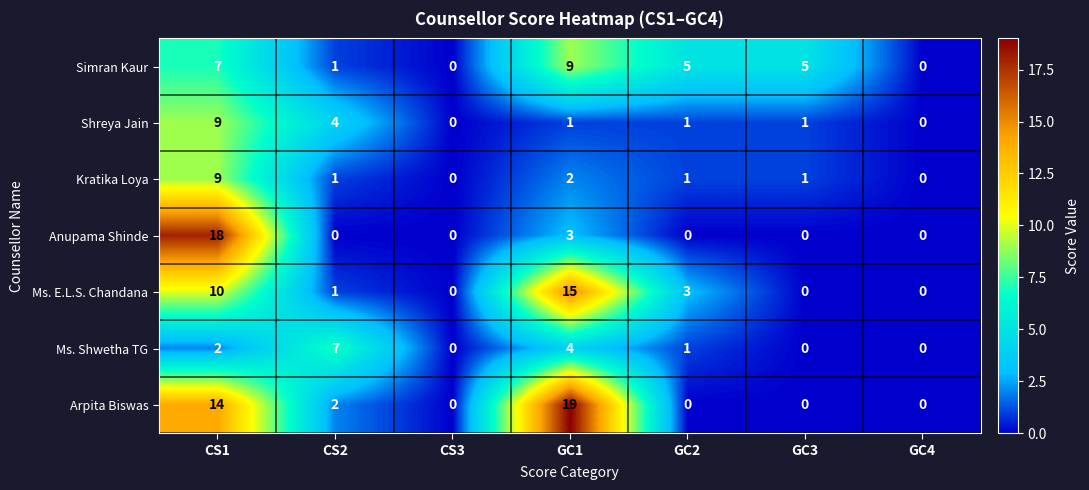

What is the sum of all Kratika Loya values?

14